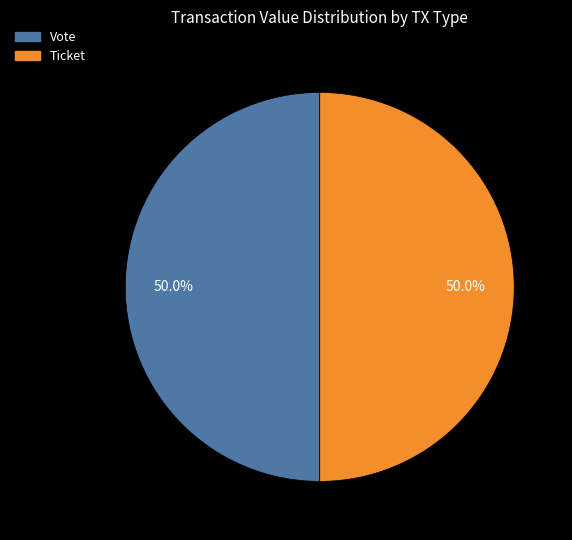

How many segments does this pie chart have?

2